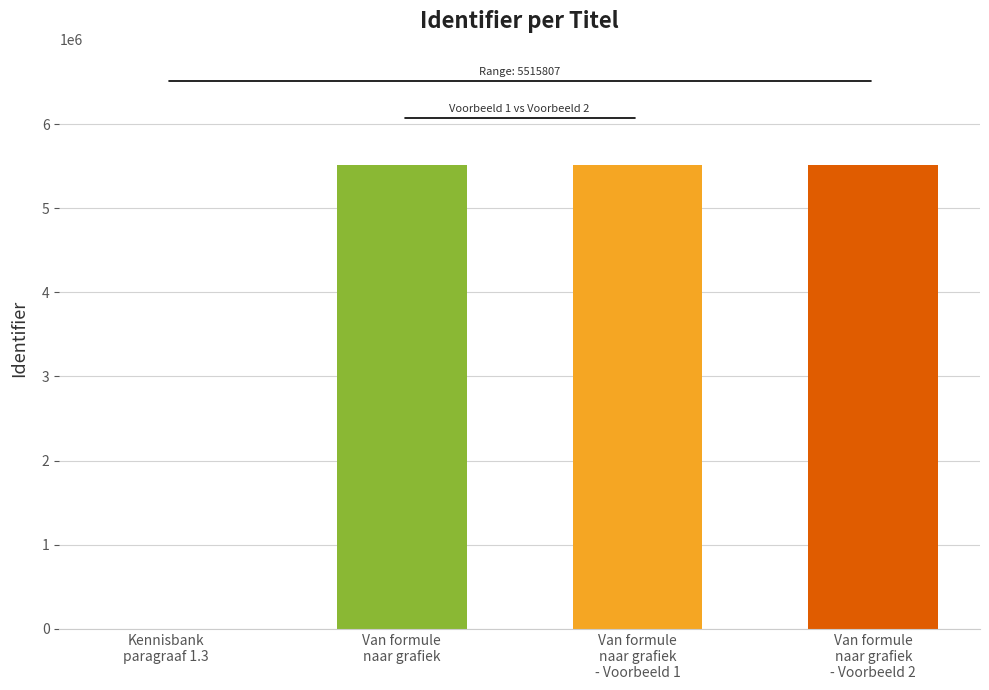

Count the number of data series in this chart.

1